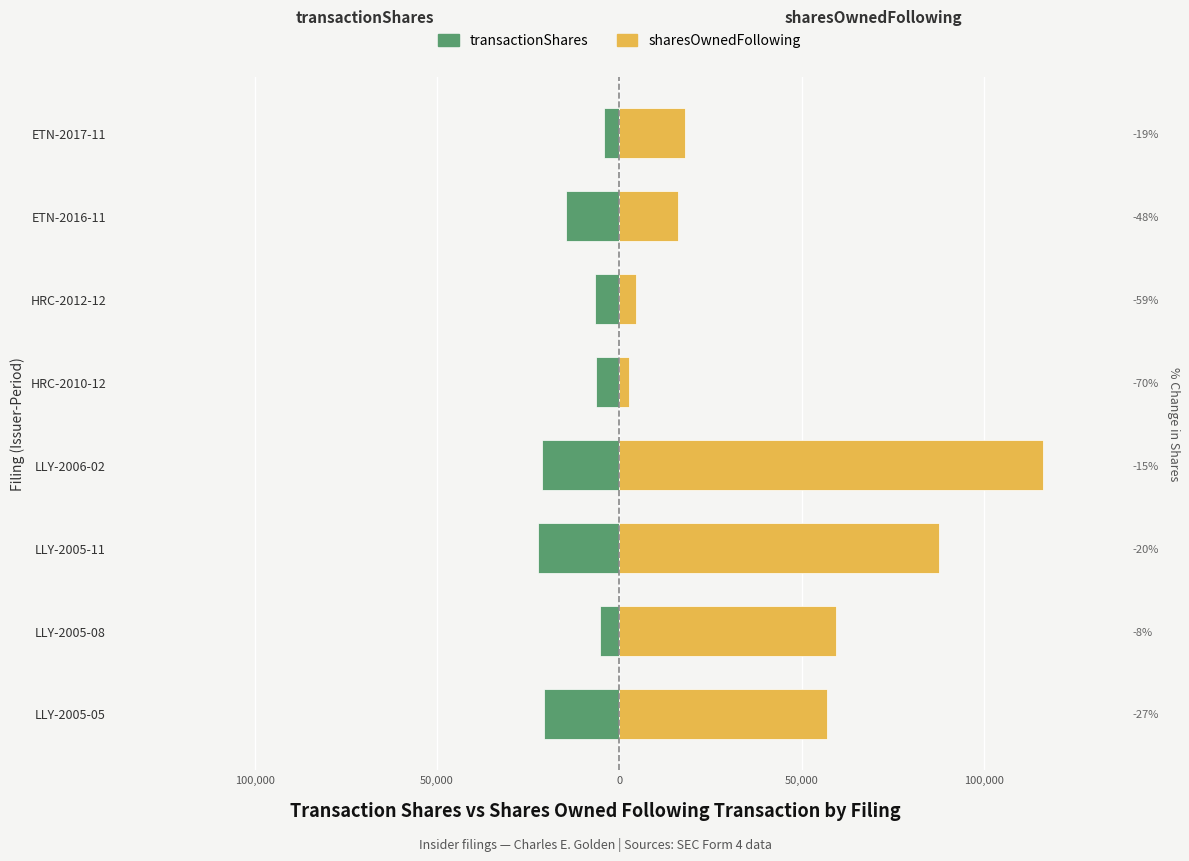

What is the maximum value shown in the chart?

116196